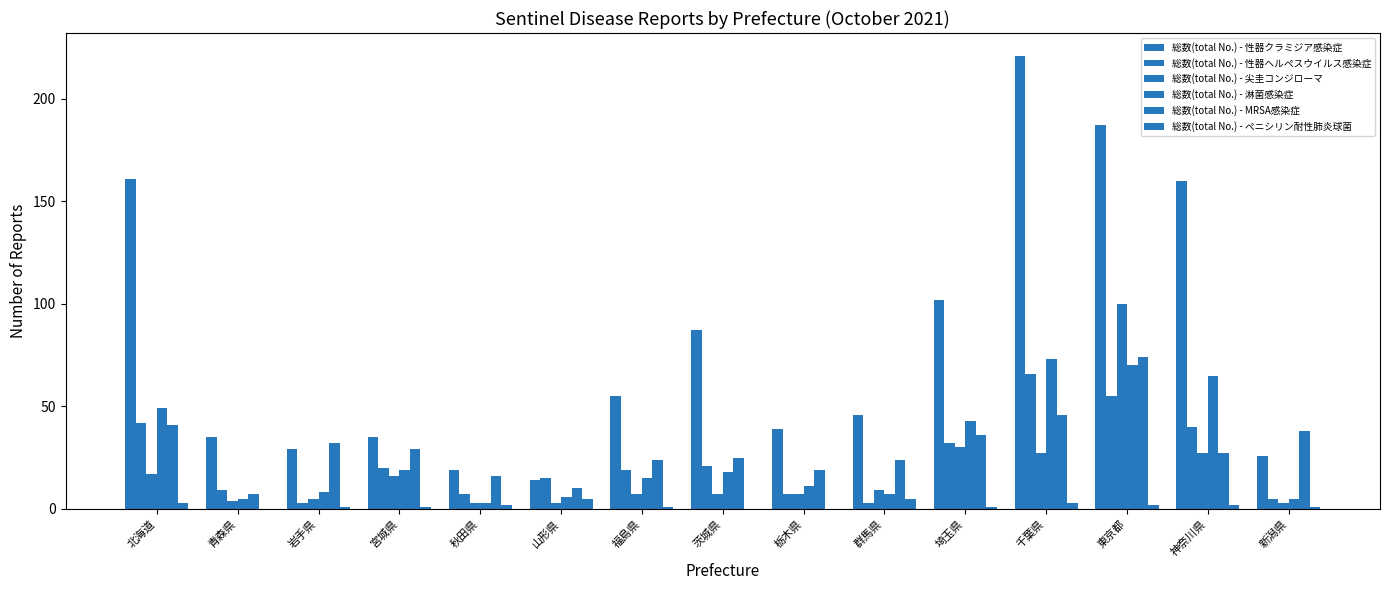

Is the value of 総数(total No.) - 性器クラミジア感染症 at 宮城県 greater than the value of 総数(total No.) - 尖圭コンジローマ at 新潟県?

Yes